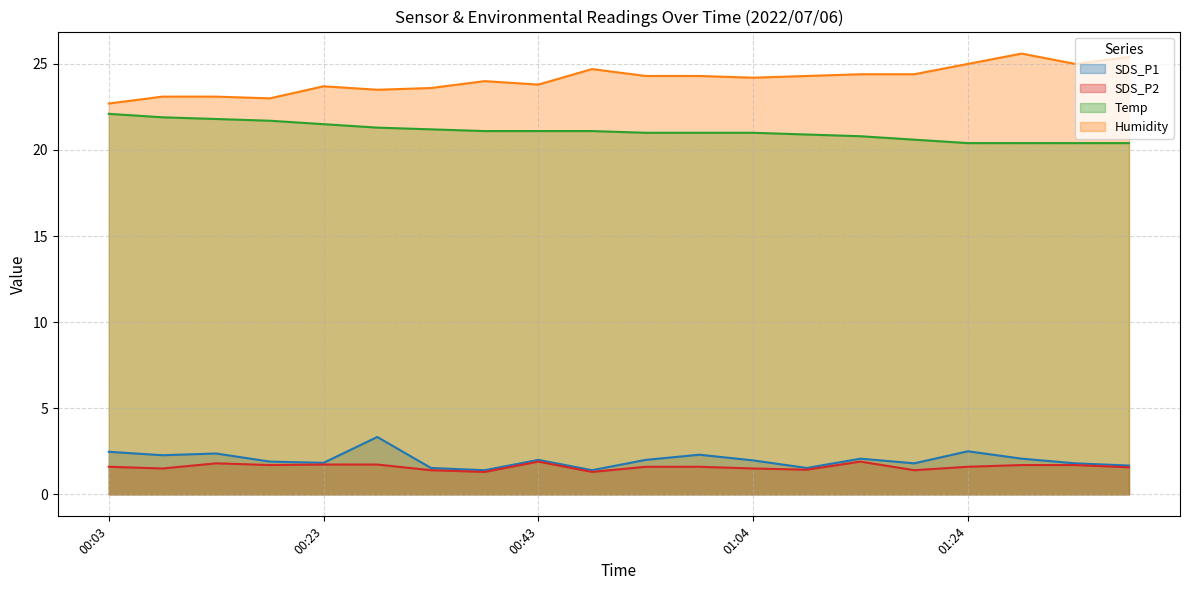

Rank the series at 01:34 from lowest to highest value.

SDS_P2, SDS_P1, Temp, Humidity